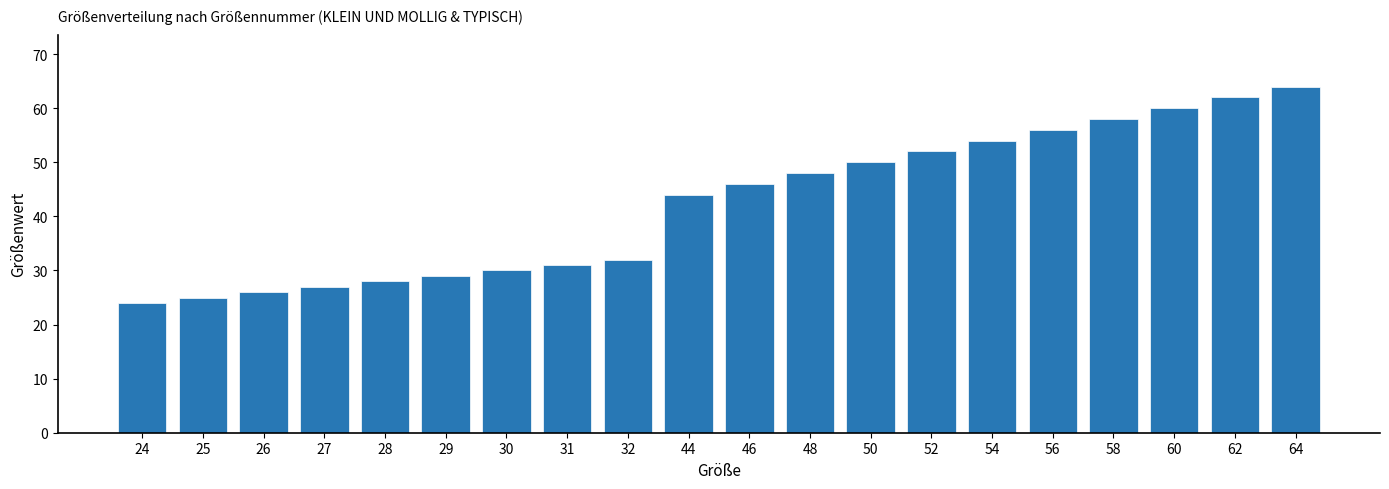

List the labels in order of value, largest first.

64, 62, 60, 58, 56, 54, 52, 50, 48, 46, 44, 32, 31, 30, 29, 28, 27, 26, 25, 24